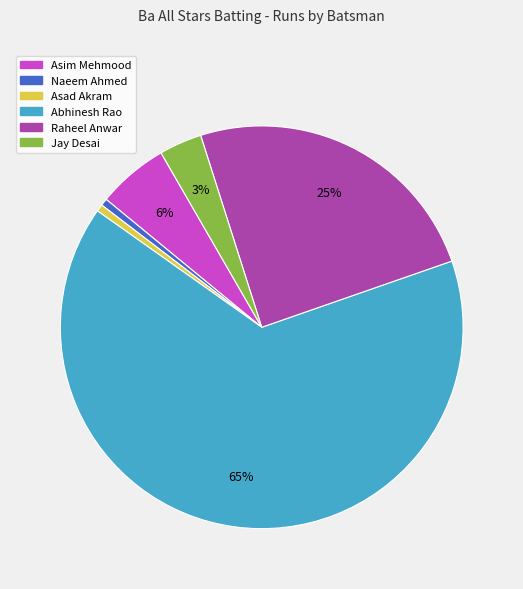

To the nearest percent, what is the average slice percentage?

17%